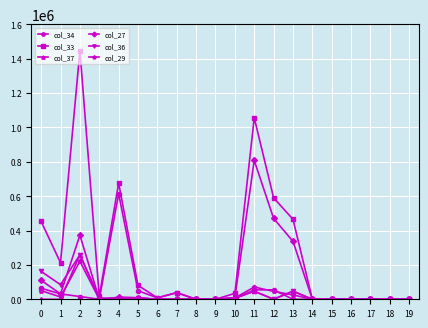

What is the maximum value shown in the chart?

1446719